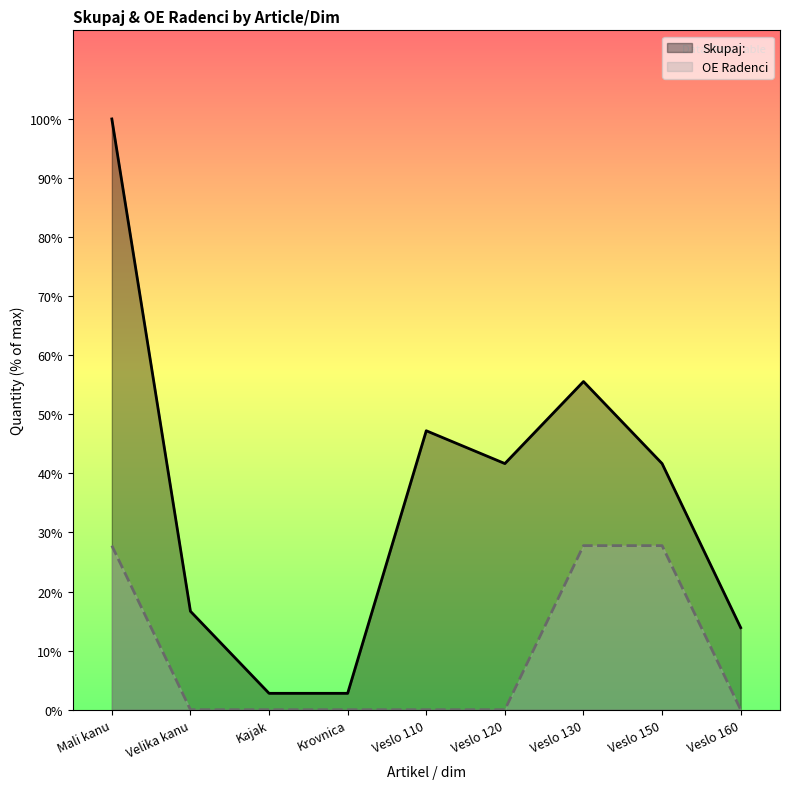

What is the maximum value shown in the chart?

36